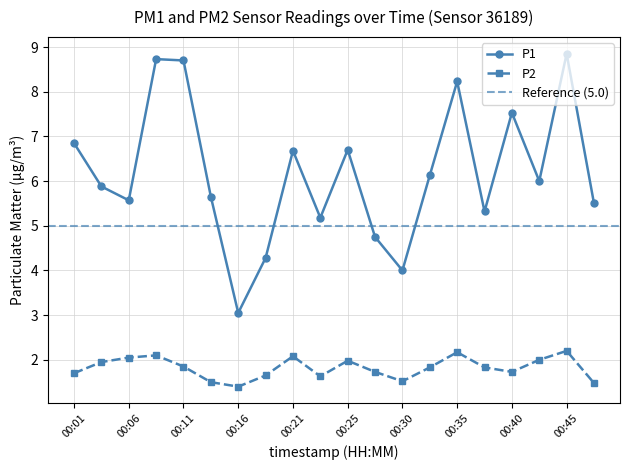

At 00:13, list the series in order from largest to smallest.

P1, P2